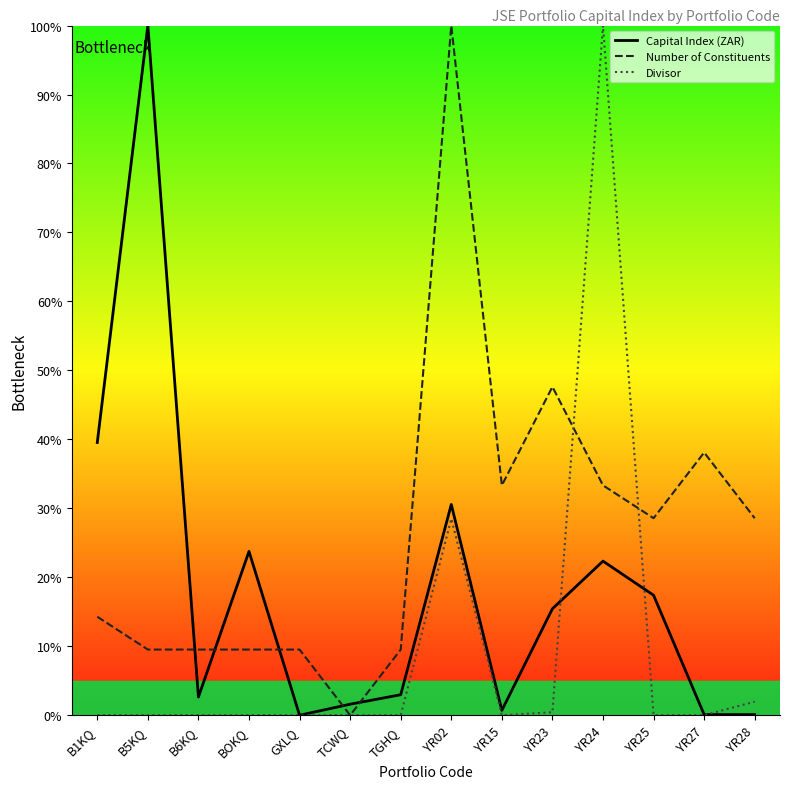

Which series ends up on top after the final intersection of Divisor and Number of Constituents?

Number of Constituents